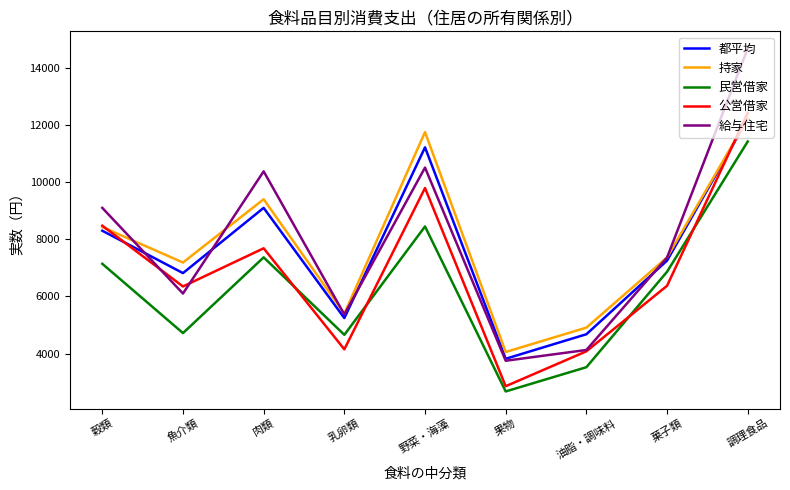

At how many categories does at least one series exceed 8433?

4